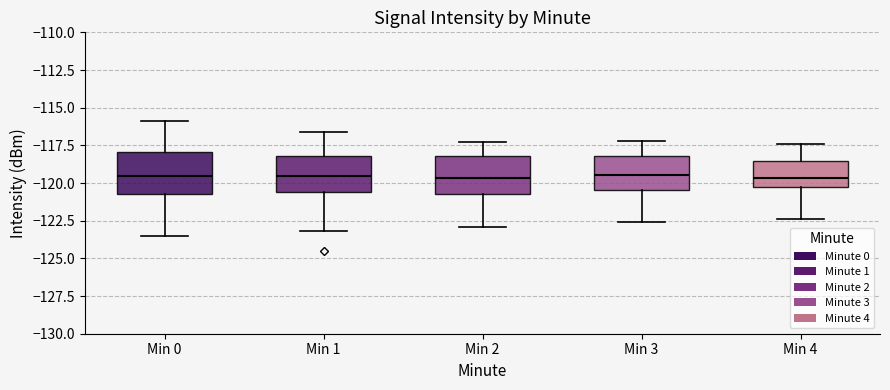

Reading left to right, transcribe this box plot: for each box, give where its median line is, the range the box spans, and where its two whiskers end, as read against the y-axis. The values are not printed on the chart, so give them approximately, as read against the axis.

Min 0: median -119.5, box -120.5 to -118.0, whiskers -123.5 to -116.0
Min 1: median -119.5, box -120.5 to -118.0, whiskers -123.0 to -116.5
Min 2: median -119.5, box -120.5 to -118.0, whiskers -123.0 to -117.5
Min 3: median -119.5, box -120.5 to -118.0, whiskers -122.5 to -117.0
Min 4: median -119.5, box -120.5 to -118.5, whiskers -122.5 to -117.5